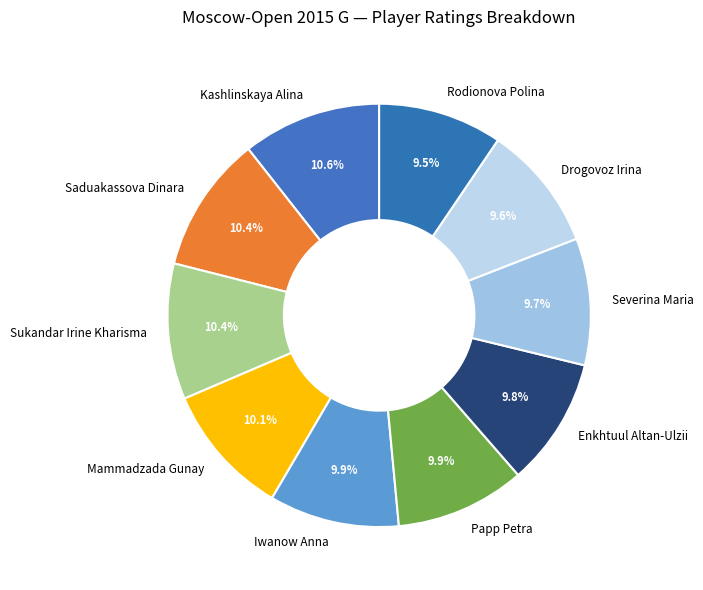

Is it true that Mammadzada Gunay is 10% of the pie?

True